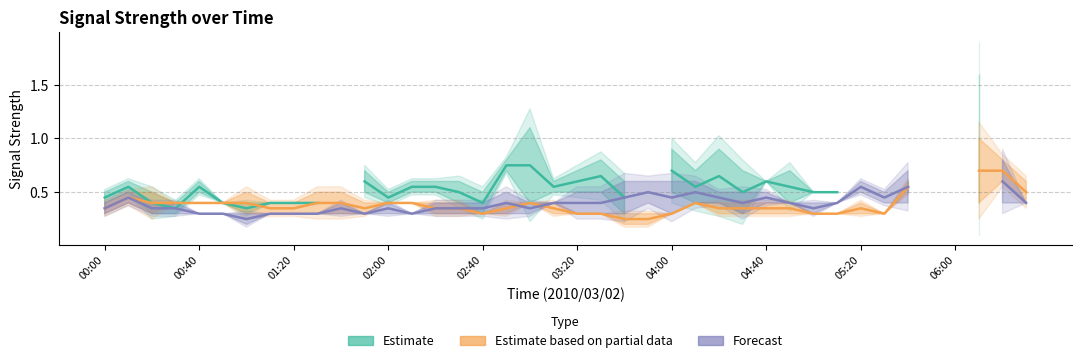

Is this an area chart (filled region under the line)?

No